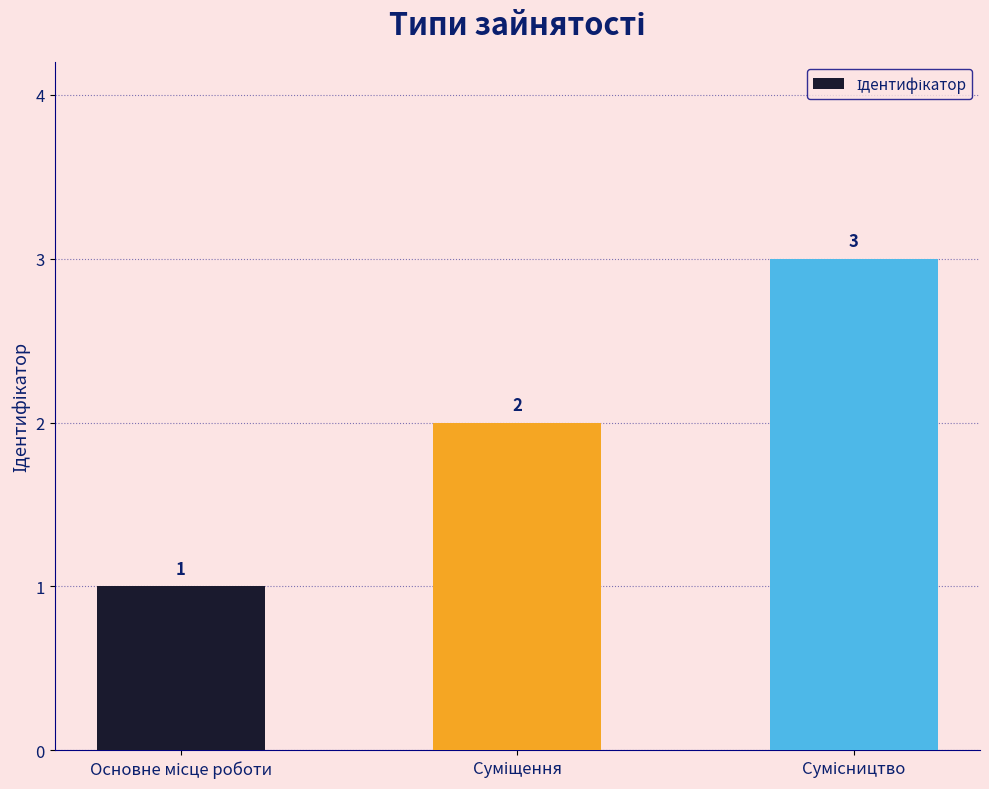

What is the sum of all values?

6